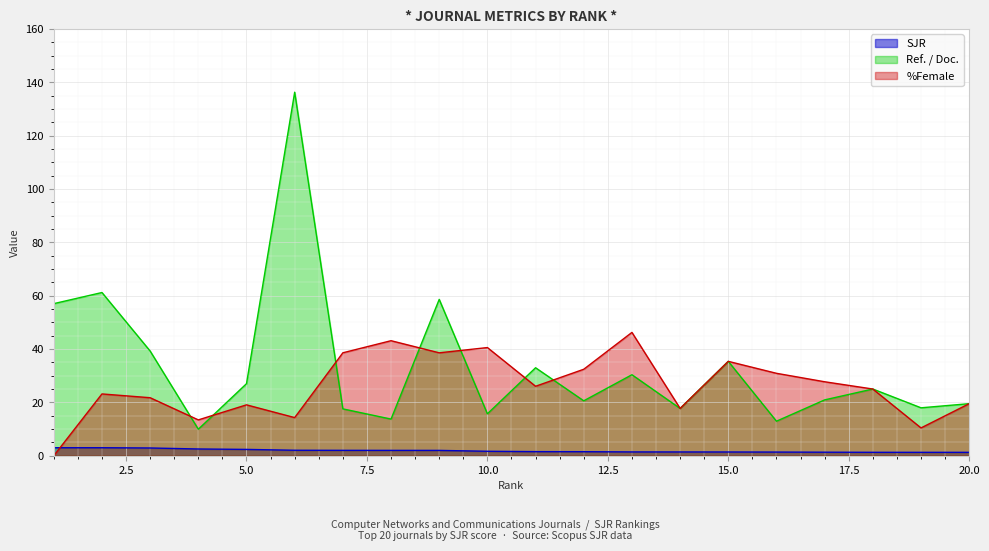

The Ref. / Doc. series shows 26.8 at 12. True or false?

False